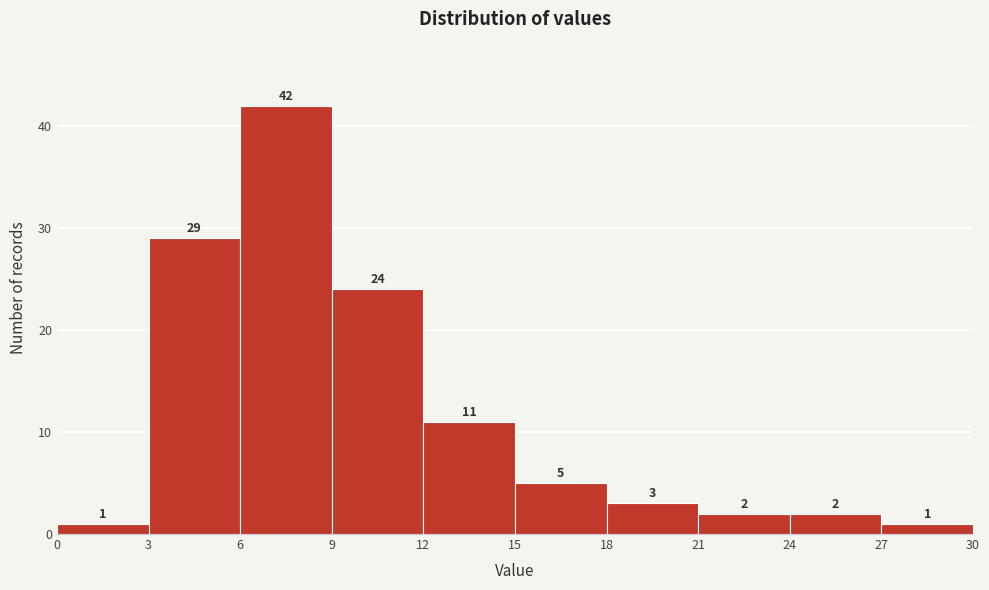

Which range on the x-axis has the tallest bar?

6 to 9